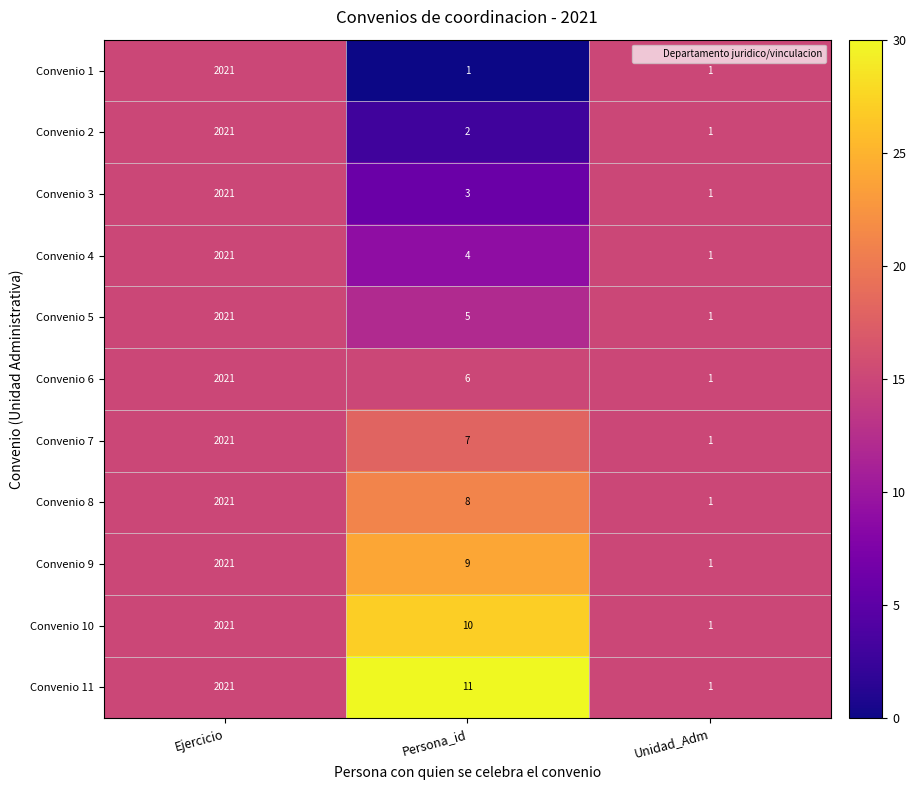

What is the difference between the maximum and second lowest values in the Convenio 6 series?

2015